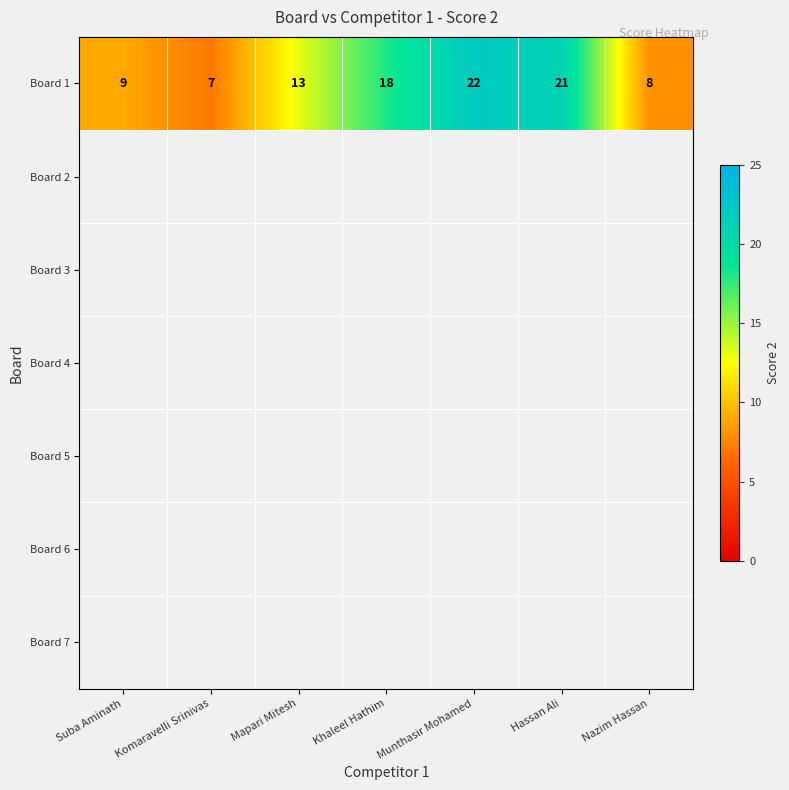

Approximately how many times larger is the value at Mapari Mitesh compared to Munthasir Mohamed?

0.6